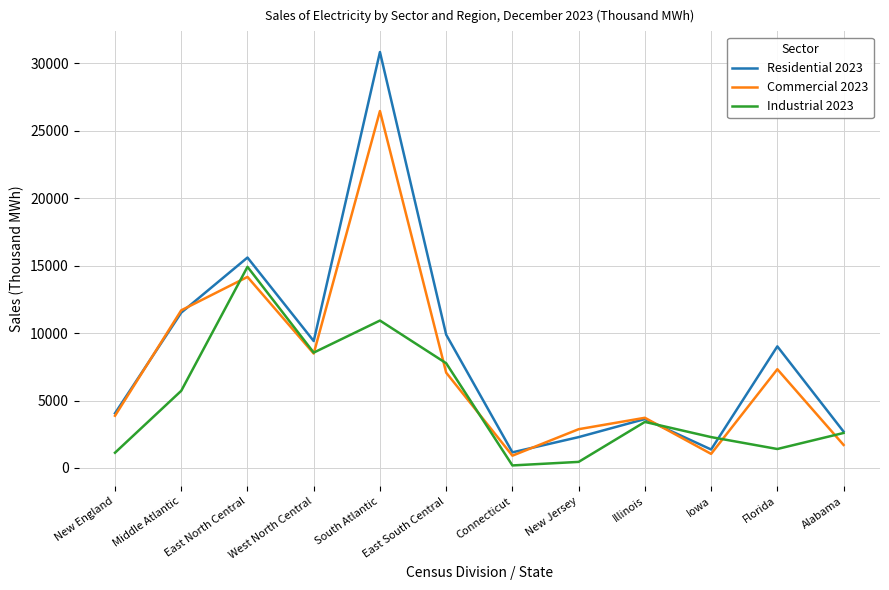

Which series ends up on top after the final intersection of Residential 2023 and Commercial 2023?

Residential 2023